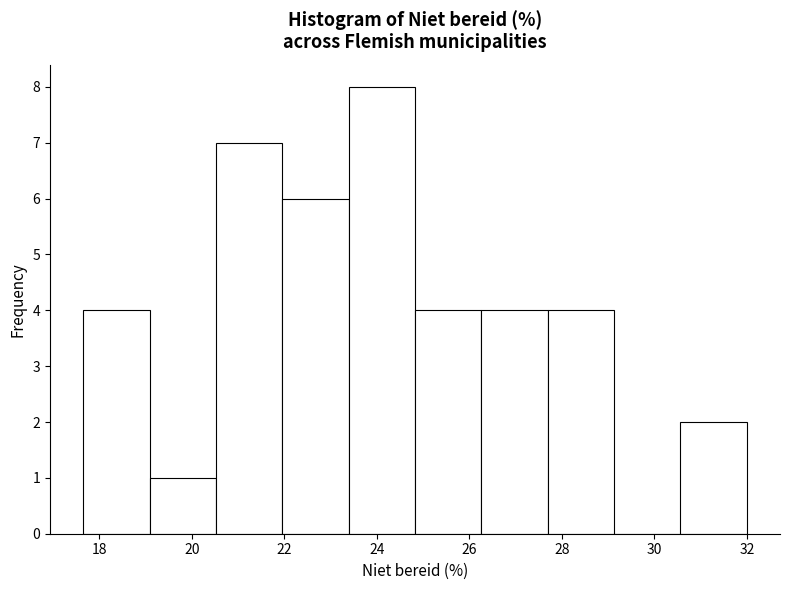

Which range on the x-axis has the tallest bar?

23.4 to 24.8